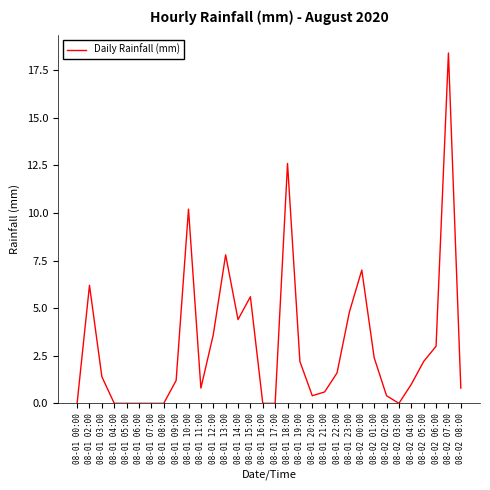

What is the maximum value shown in the chart?

18.4